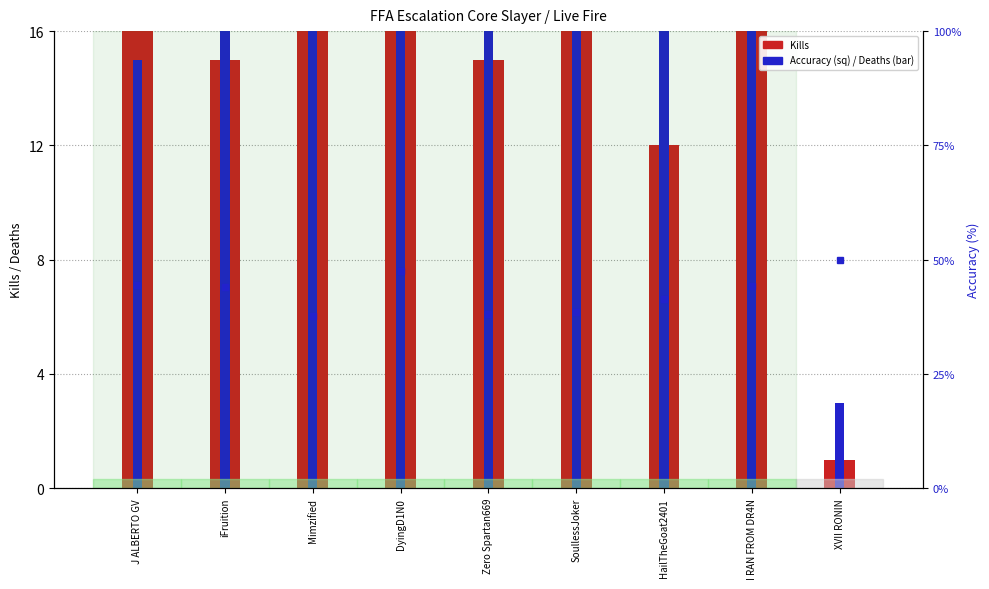

What is the value of the Kills bar at the 6th from the left?

24.0